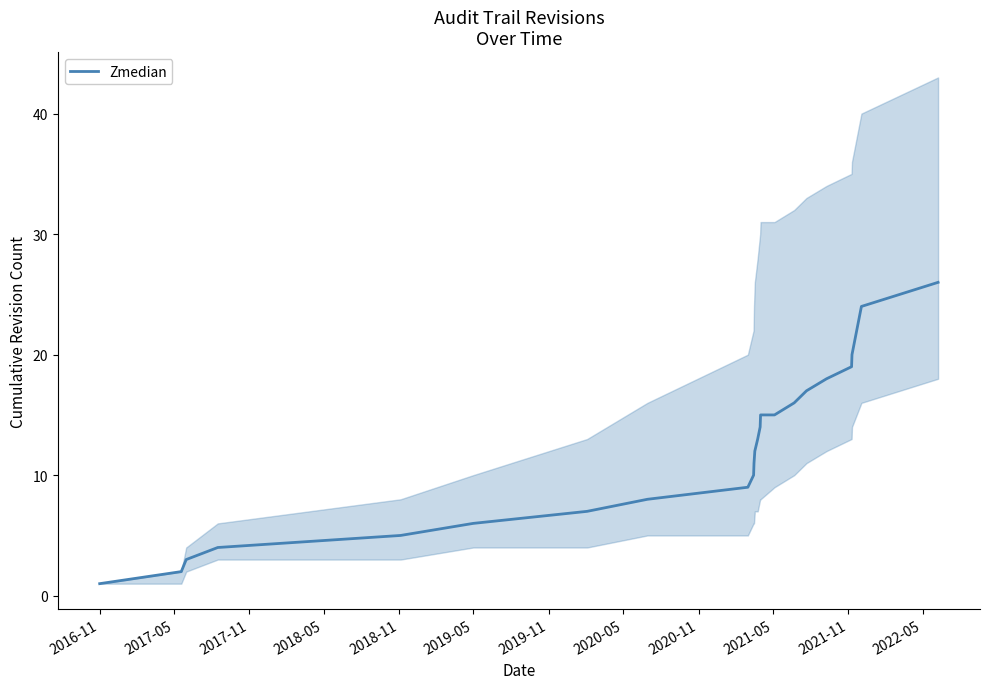

What is the maximum value for Zmedian?

26